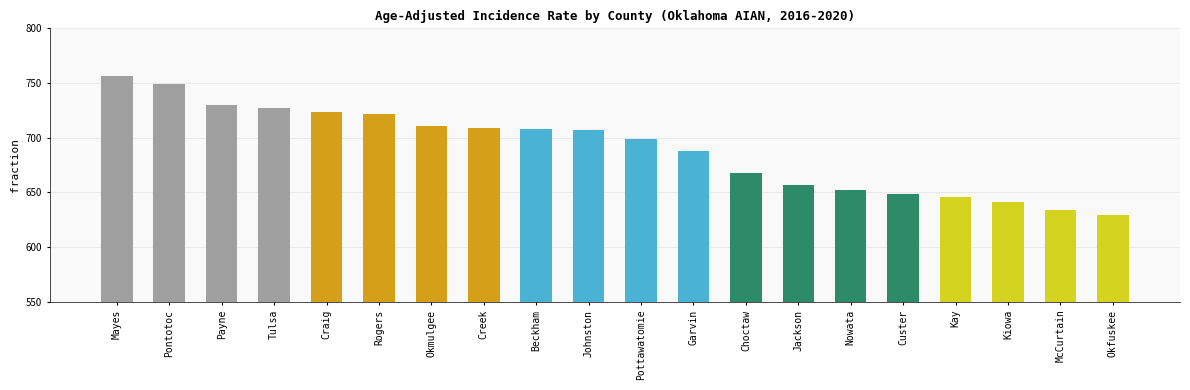

Are the bars grouped side by side (vs. stacked)?

No